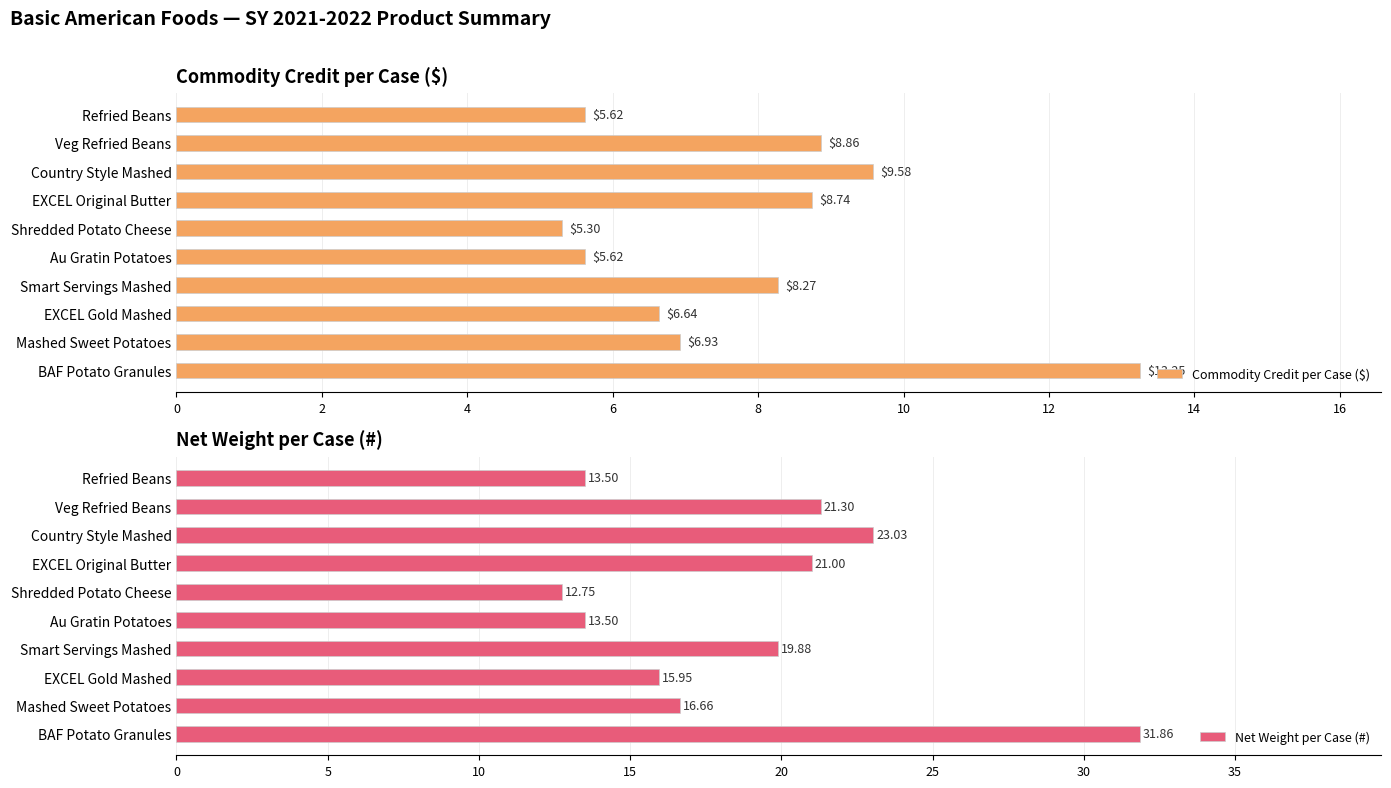

What is the average value of the Commodity Credit per Case ($) series?

7.9